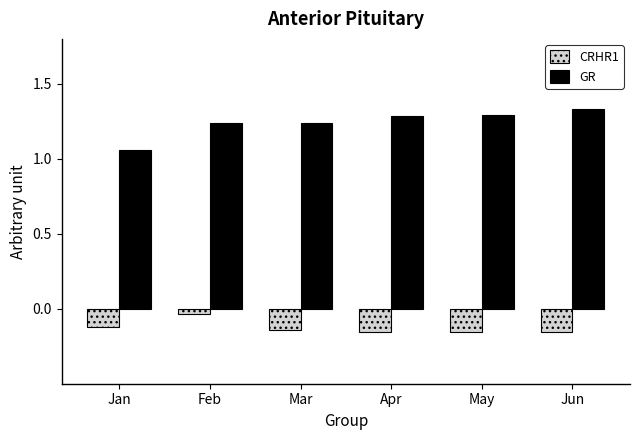

How many distinct data groups are displayed?

2